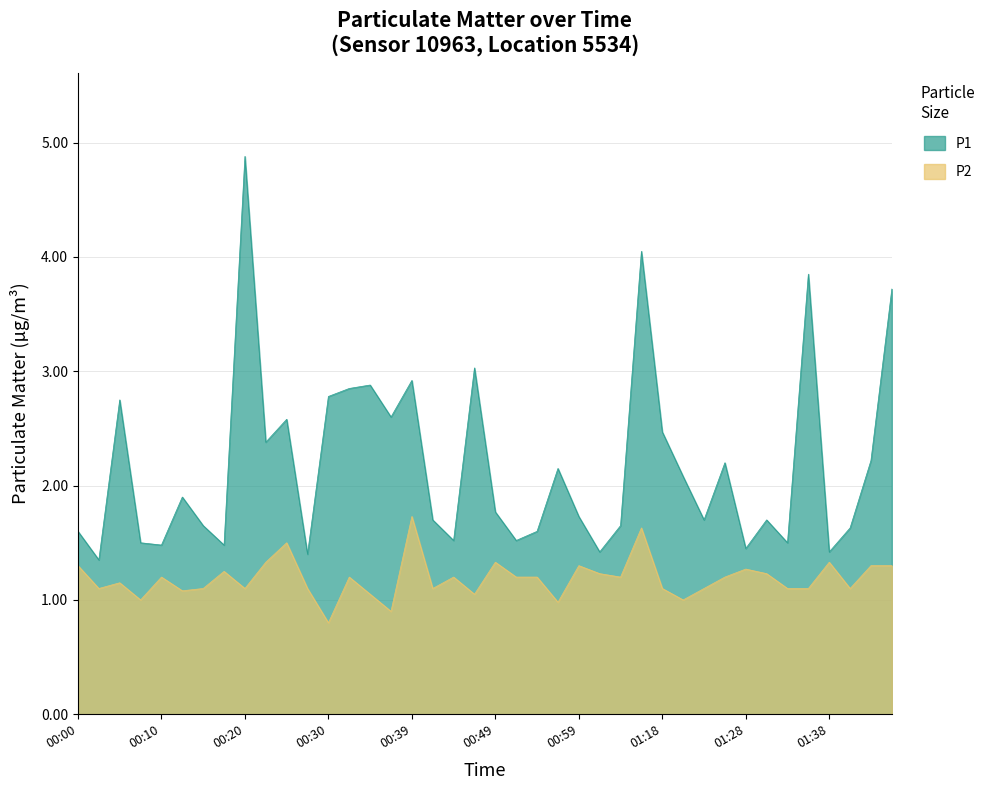

How many values in the P2 series exceed 1?

35